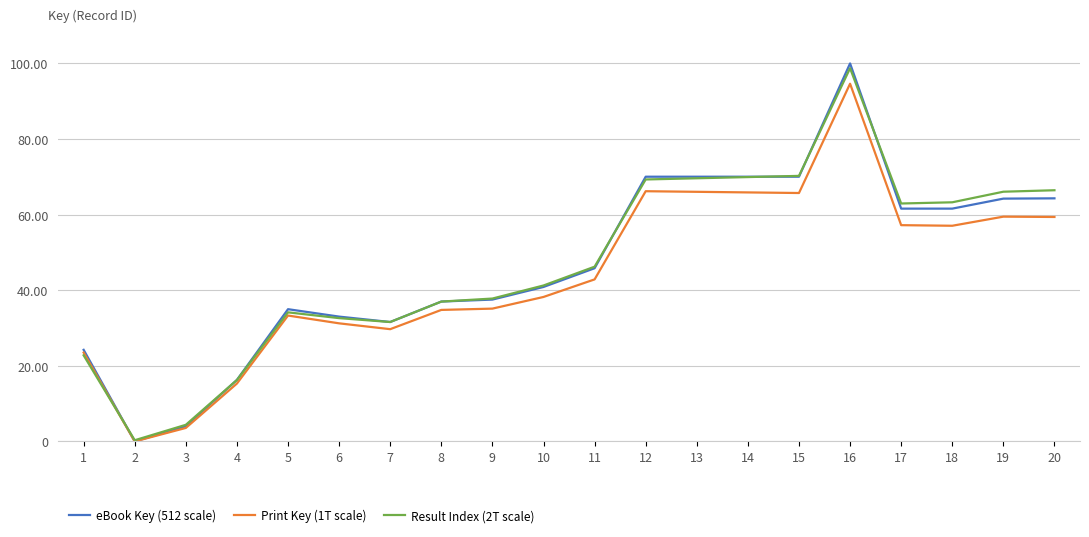

Which series has the widest spread of values?

eBook Key (512 scale)